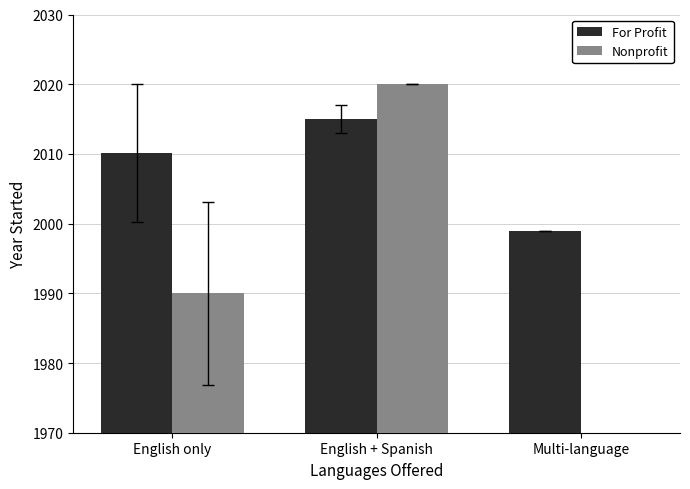

Is it true that Nonprofit equals 0.0 at Multi-language?

True